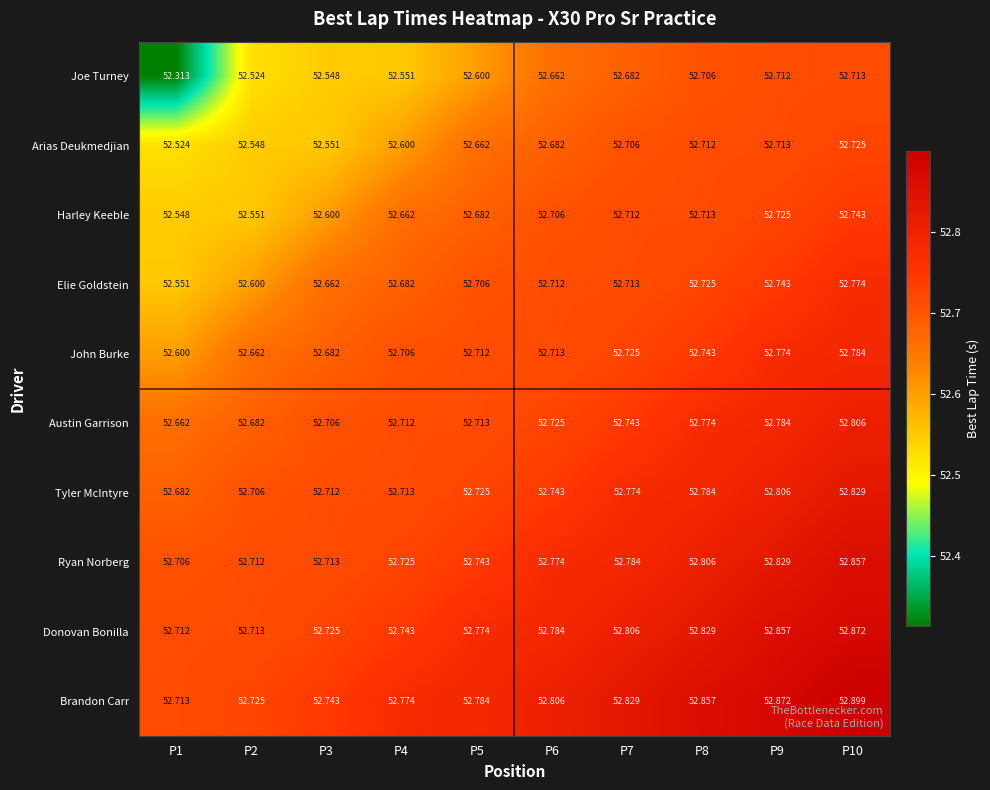

At which category is the sum across all series the highest?

P10